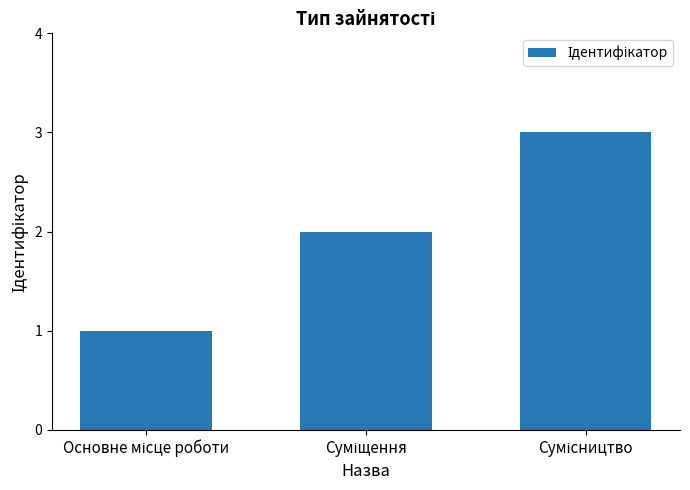

Are the bars grouped side by side (vs. stacked)?

No